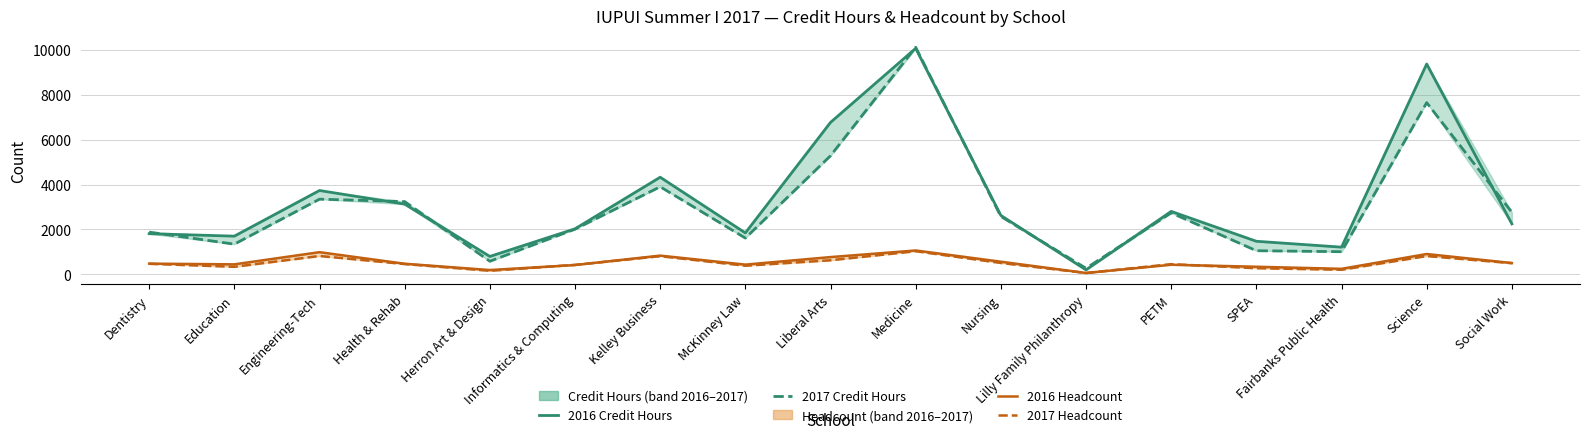

Rank the series by their maximum value, from highest to lowest.

2017 Credit Hours, 2016 Credit Hours, 2016 Headcount, 2017 Headcount